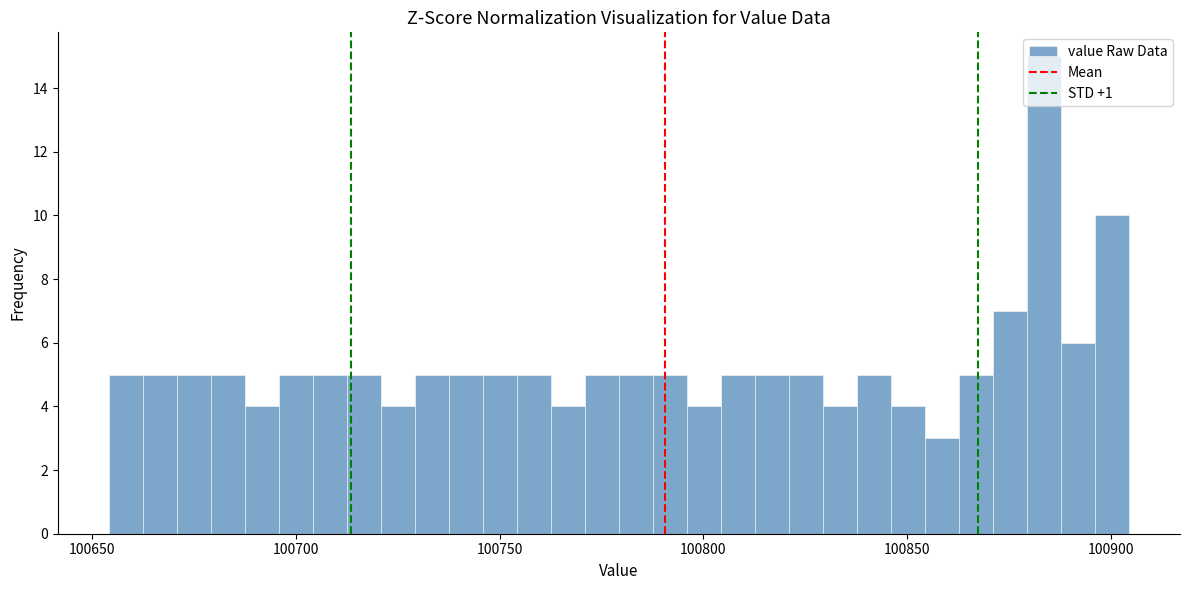

Around what value on the x-axis is the tallest bar? Give the approximate position of its centre, as read against the axis.

100885